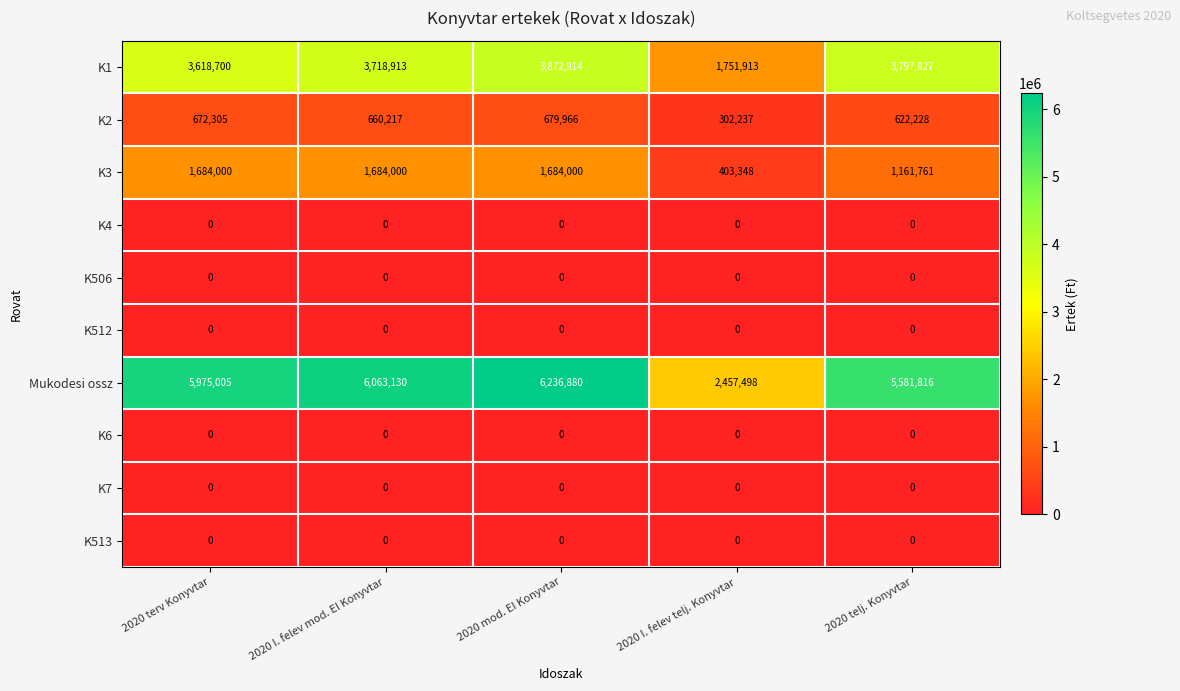

At which category is the sum across all series the highest?

2020 mod. EI Konyvtar